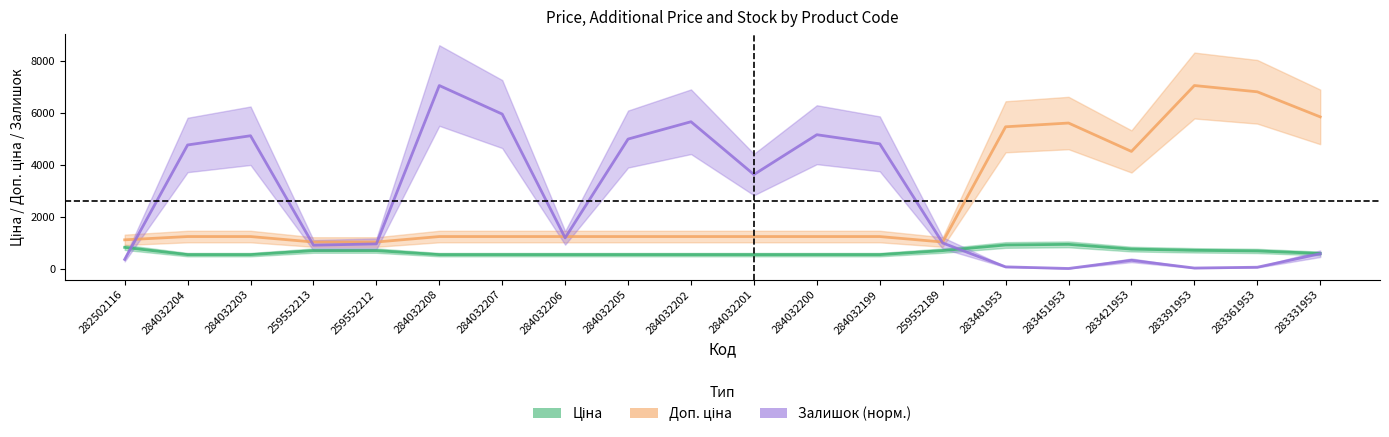

What is the difference between the maximum and minimum values in the Доп. ціна series?

6026.7